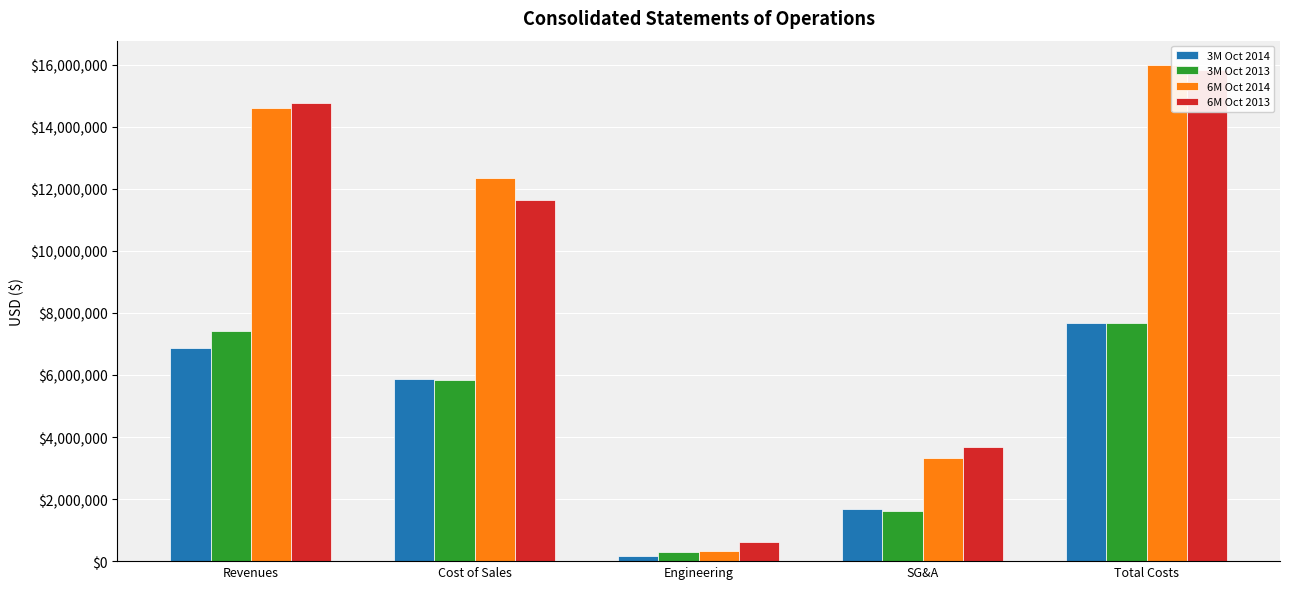

What is the label of the 1st bar from the right?

Total Costs